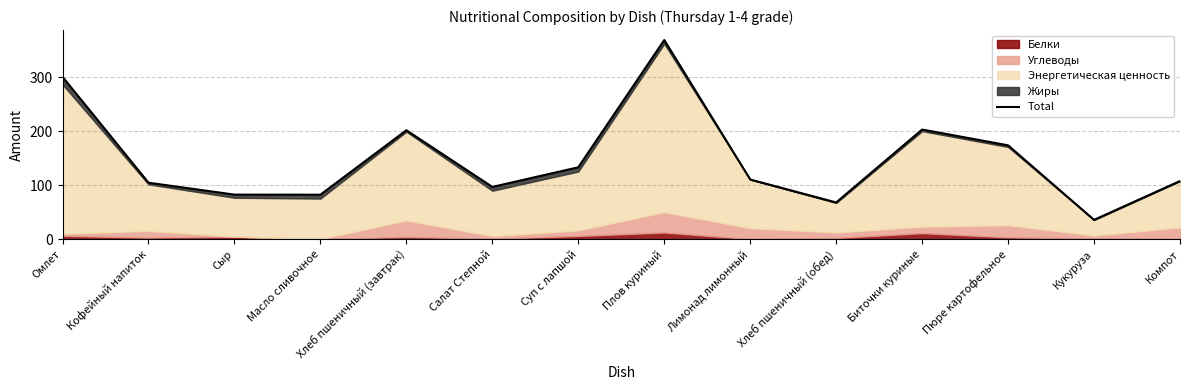

How many interior local valleys (lower than both neighbors) does the data have?

4